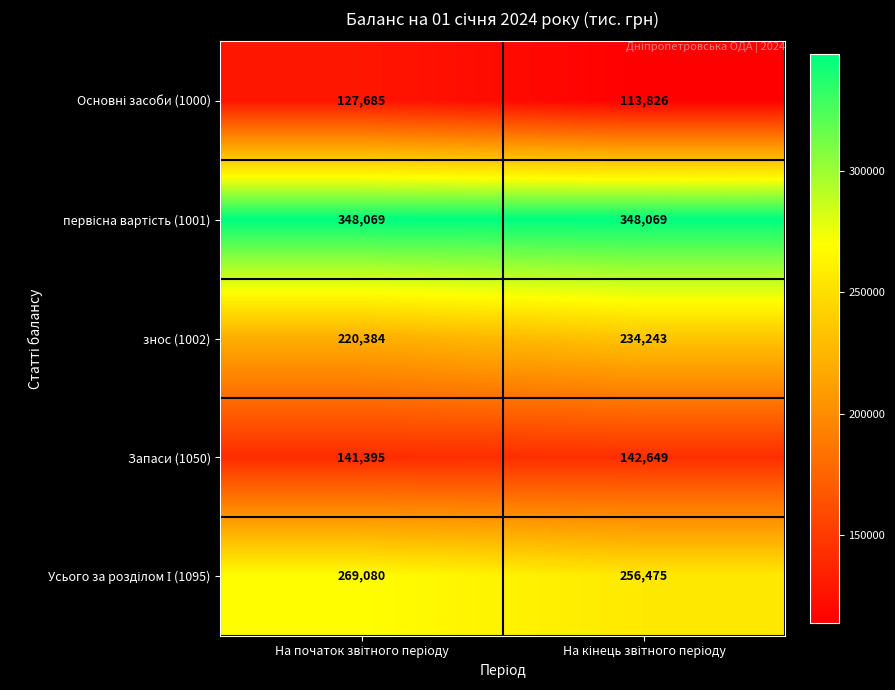

What is the lowest value of the знос (1002) series?

220384